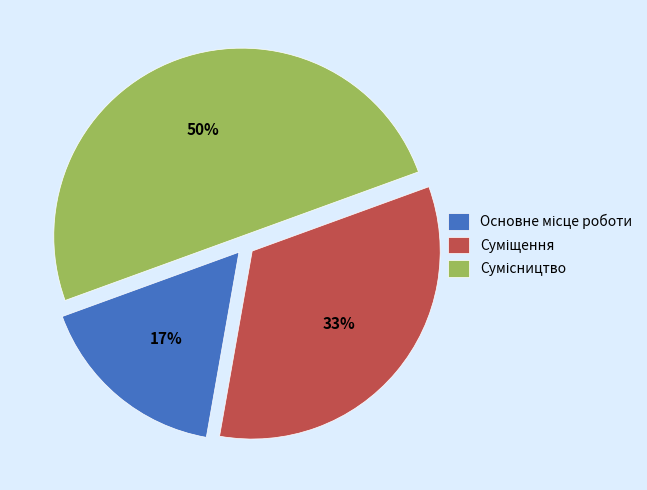

To the nearest percent, what is the difference between the largest and smallest slice percentages?

33%